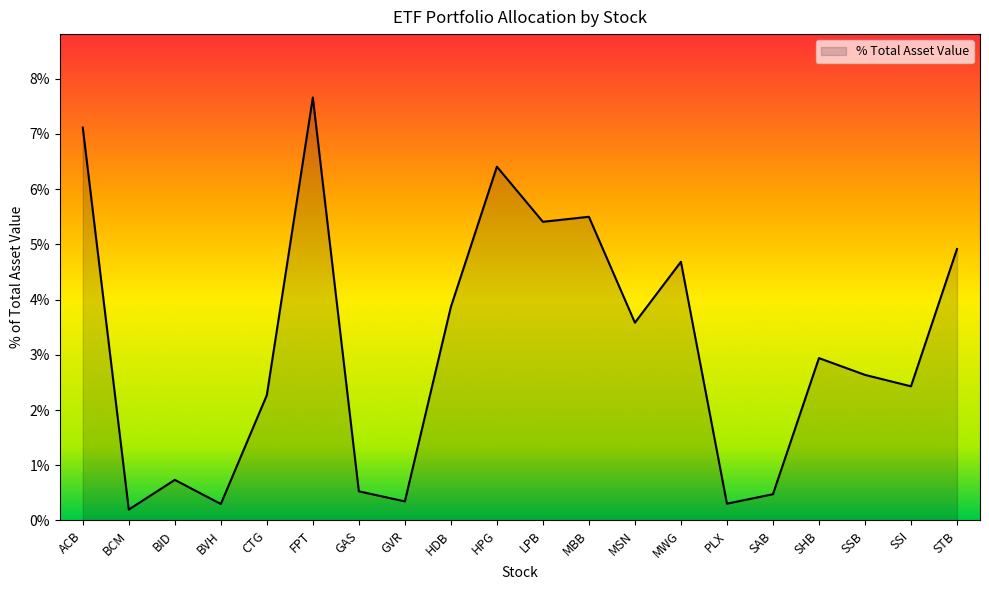

What is the greatest value displayed?

7.7